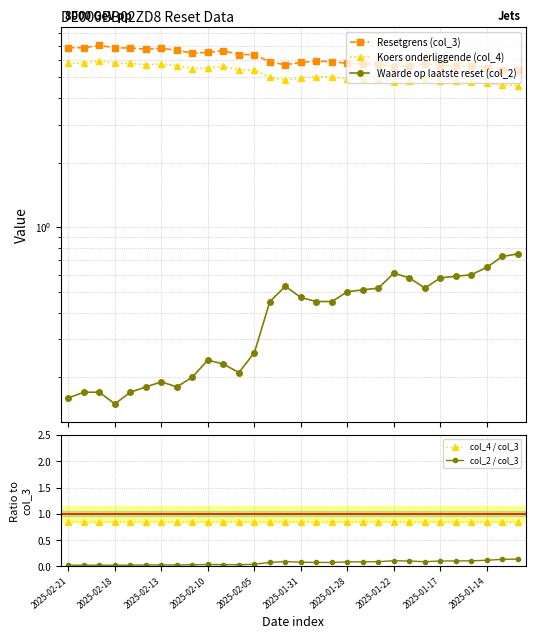

What is the value of the Waarde op laatste reset (col_2) point at the 13th from the left?

0.3